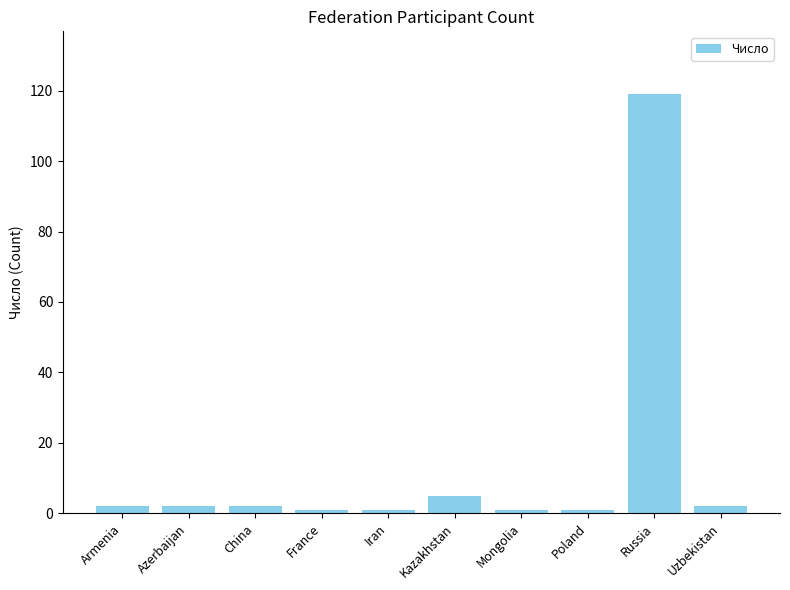

Reading left to right, what are all the values shown in this chart?

2	2	2	1	1	5	1	1	119	2